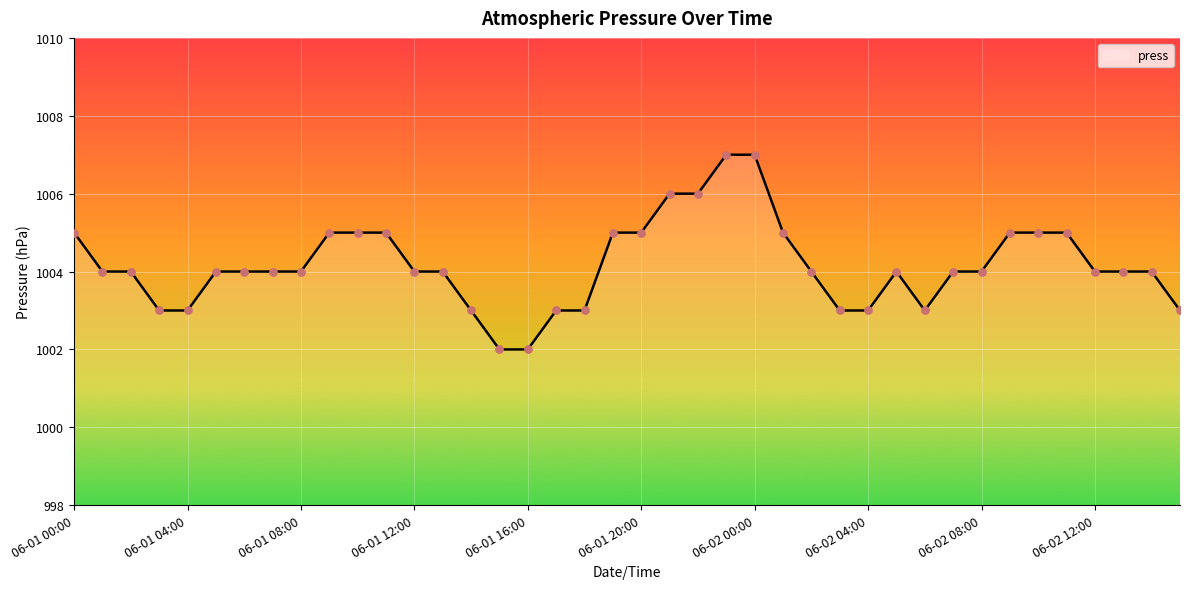

What is the difference between the maximum and minimum values?

5